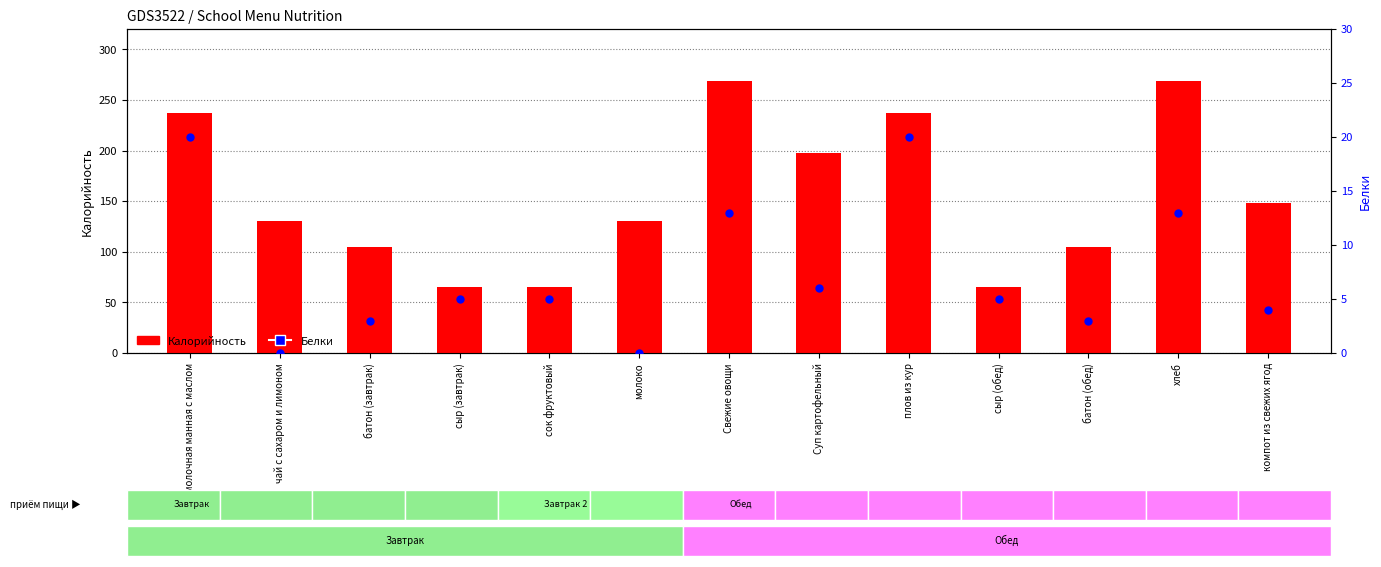

Which series reaches the maximum Y coordinate?

Калорийность